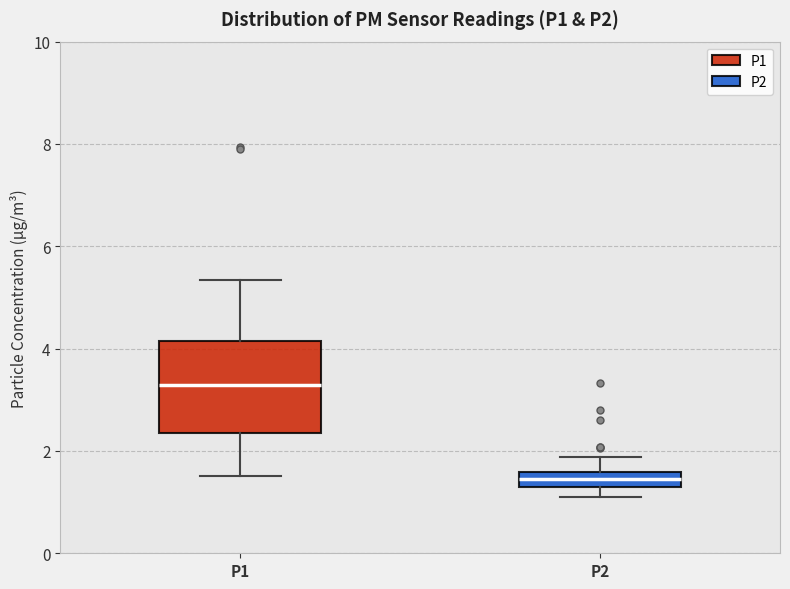

Which box's median line is the highest?

P1